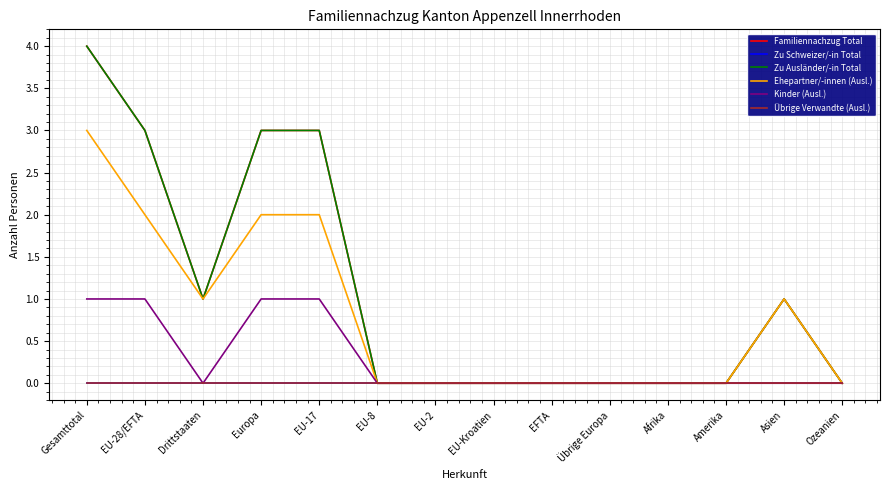

Rank the series by their maximum value, from lowest to highest.

Zu Schweizer/-in Total, Übrige Verwandte (Ausl.), Kinder (Ausl.), Ehepartner/-innen (Ausl.), Familiennachzug Total, Zu Ausländer/-in Total